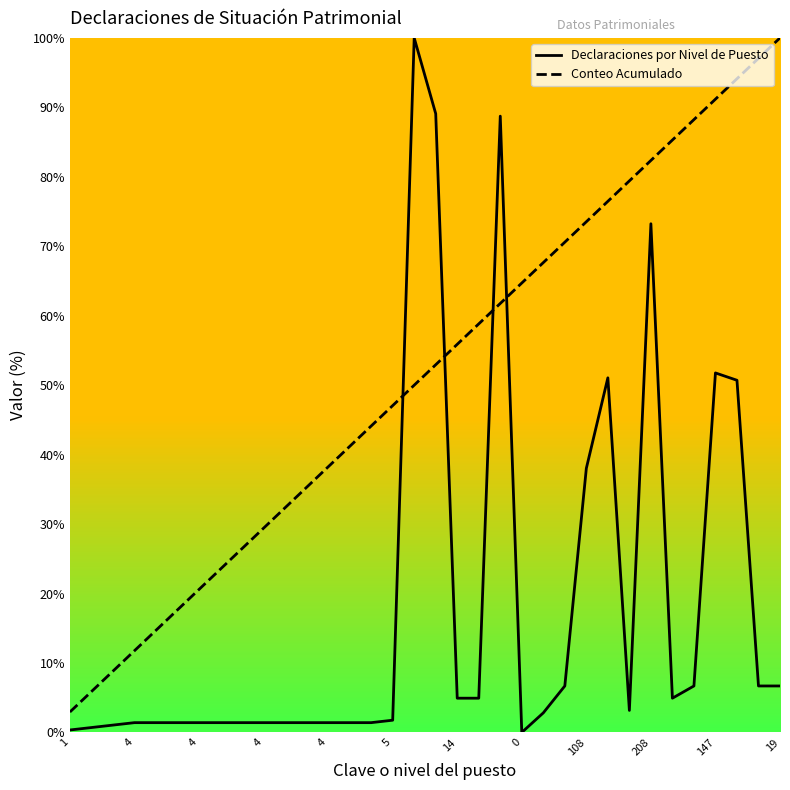

What is the value of the Declaraciones por Nivel de Puesto point at the 21st from the left?

88.7